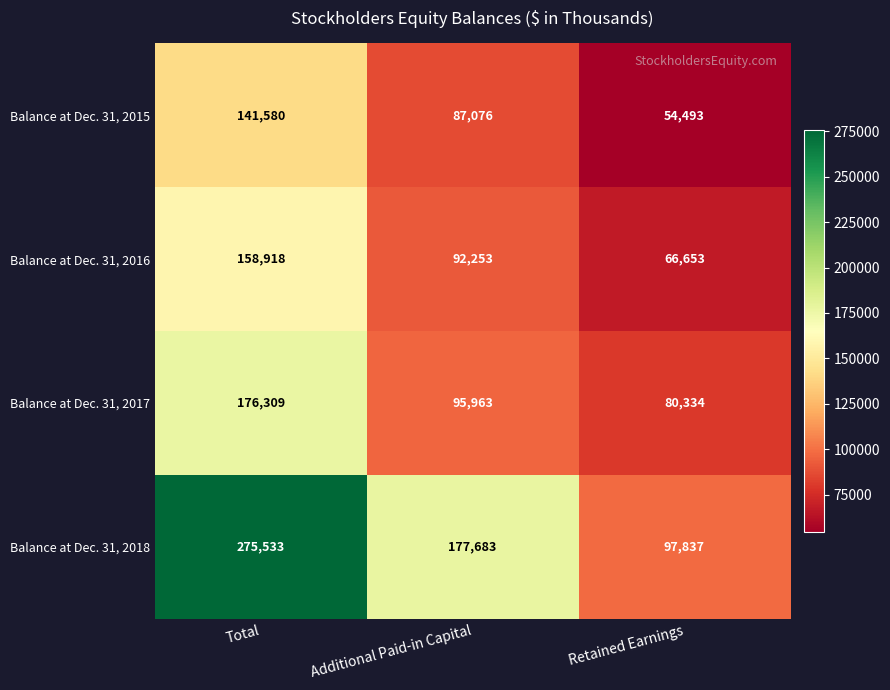

At which label does Balance at Dec. 31, 2018 reach its peak?

Total